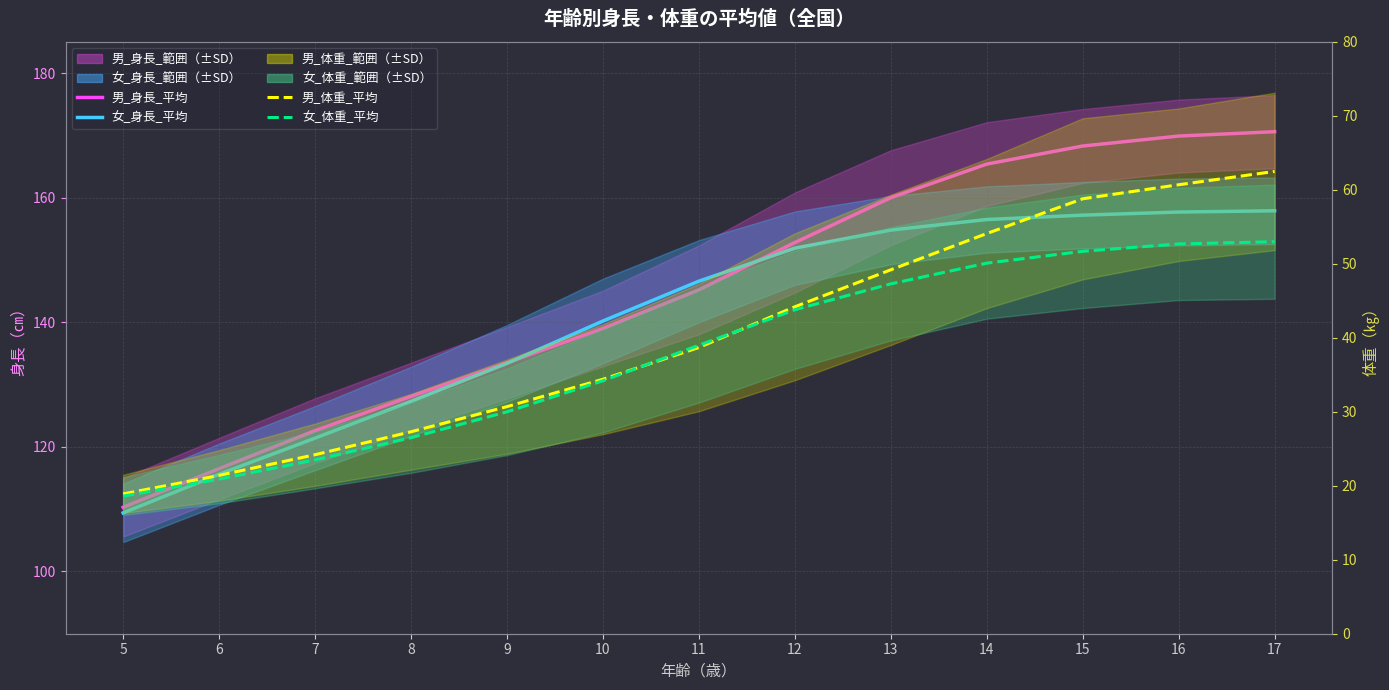

Is it true that 女_体重_平均 equals 10.2 at 10?

False